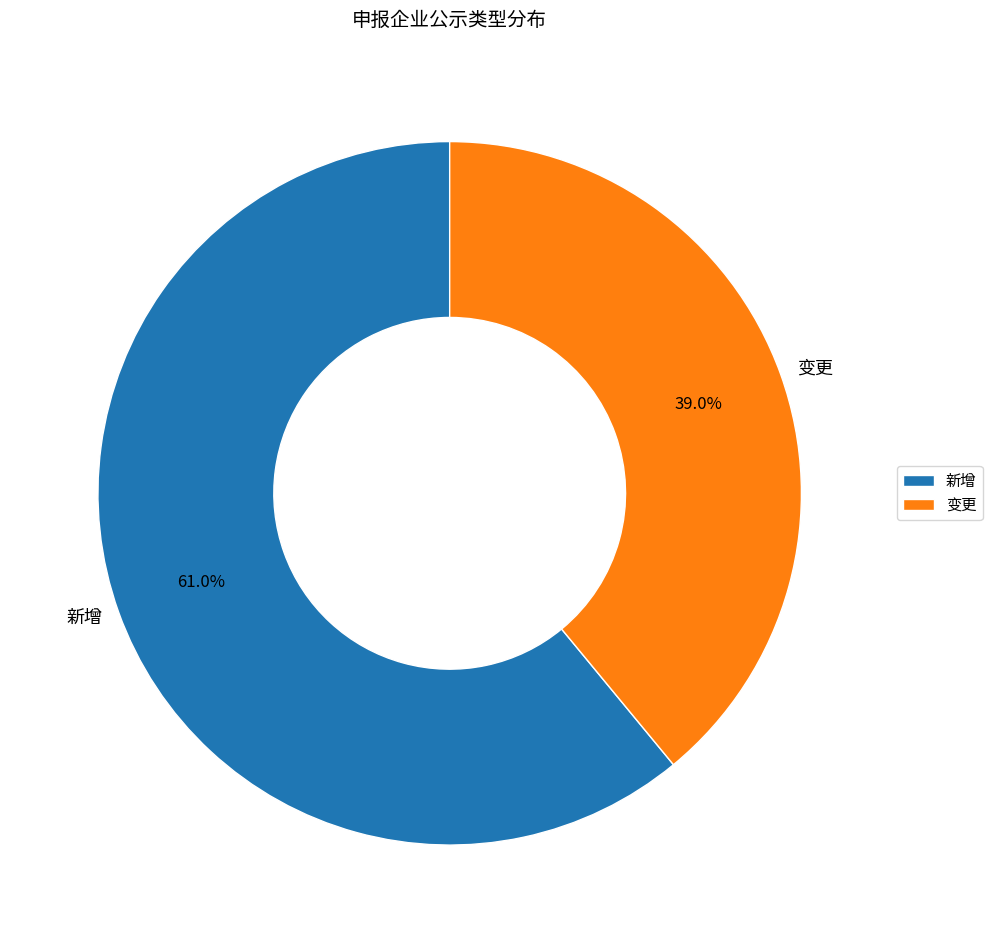

What percentage is the 变更 slice, to the nearest percent?

39%